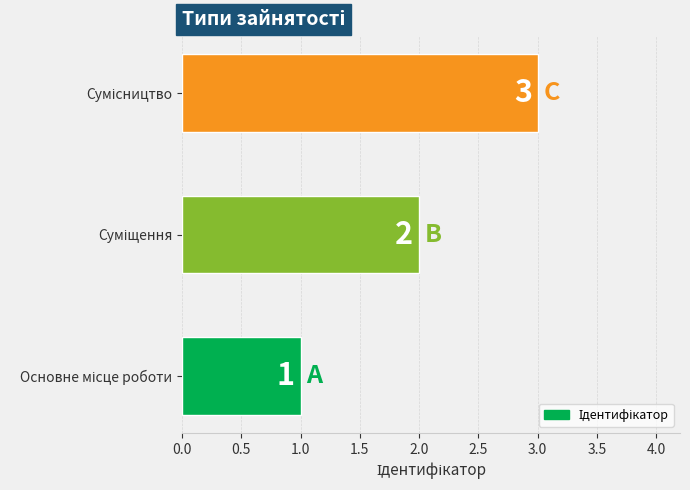

How many values are between 1 and 3?

3